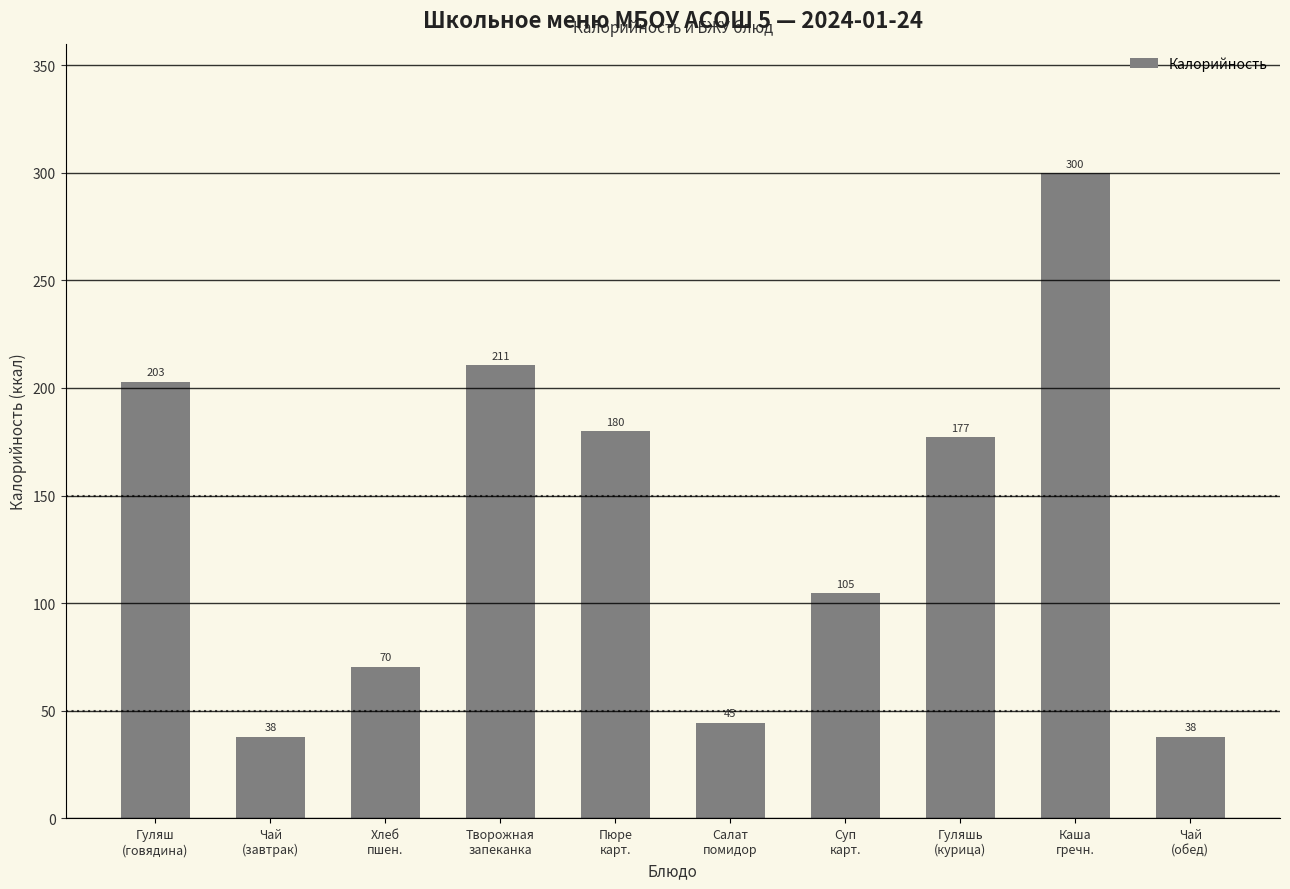

Are the bars horizontal?

No